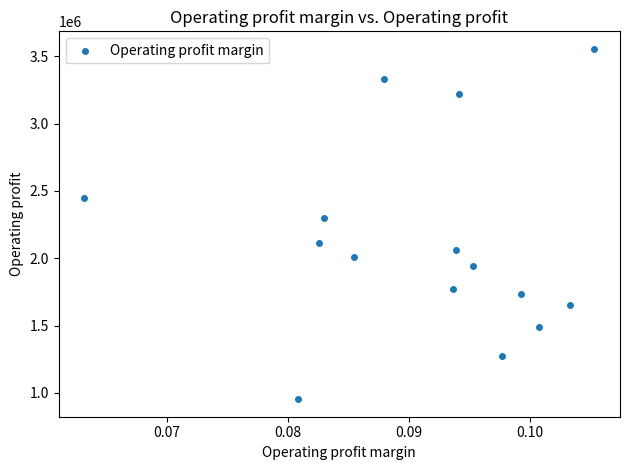

What is the range of Y values (max minus min)?

2601507